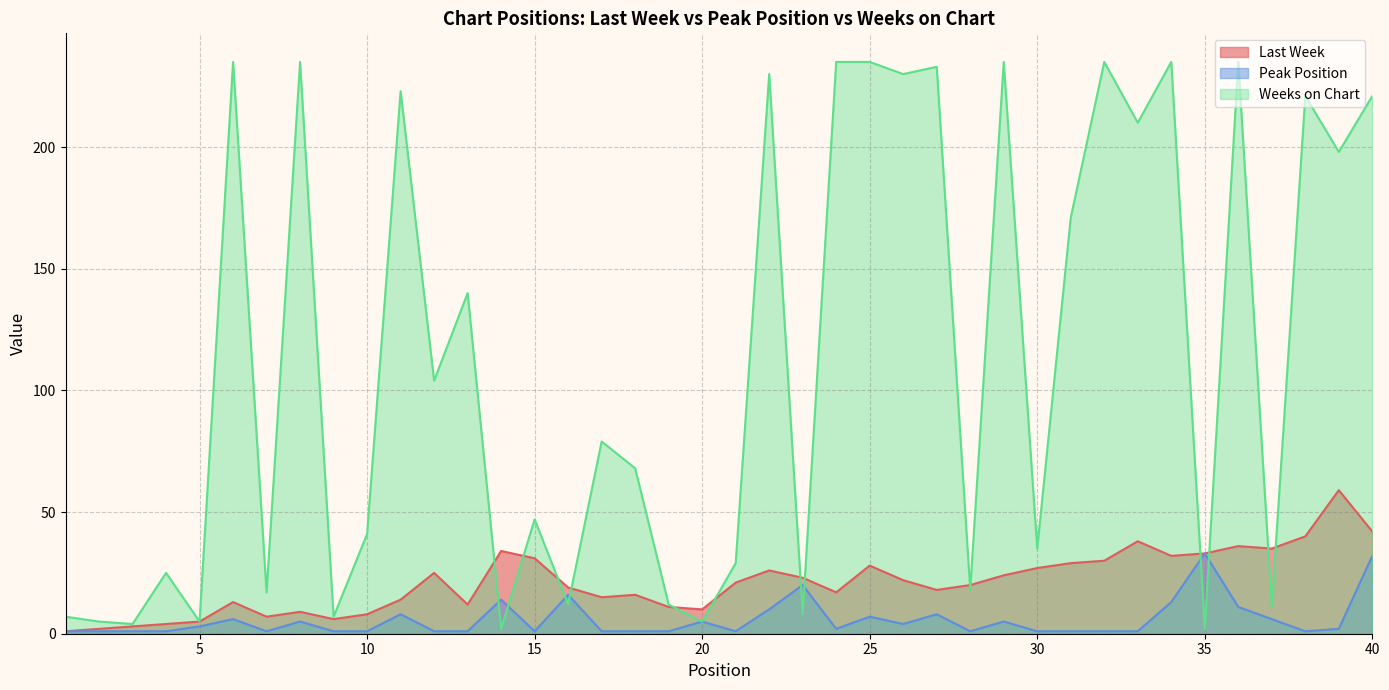

At which label is Weeks on Chart closest to 118?

12